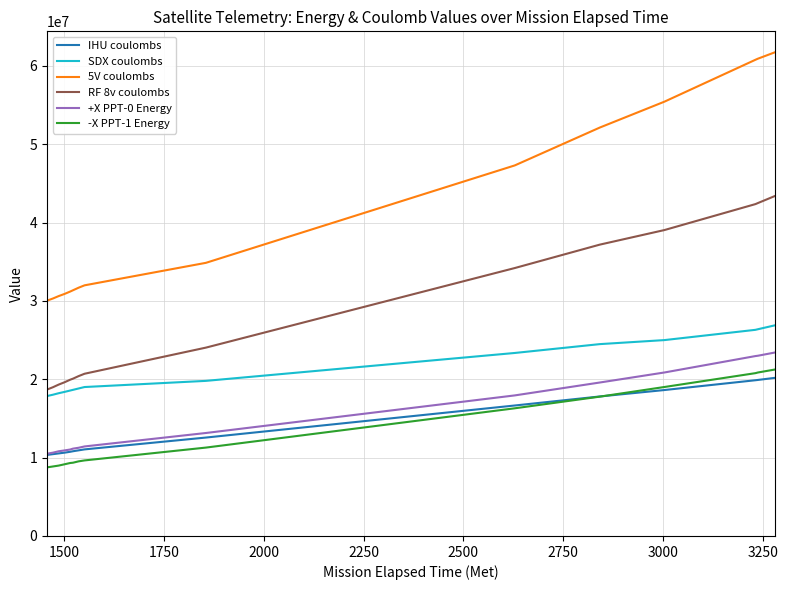

True or false: 5V coulombs and -X PPT-1 Energy cross at least once.

False